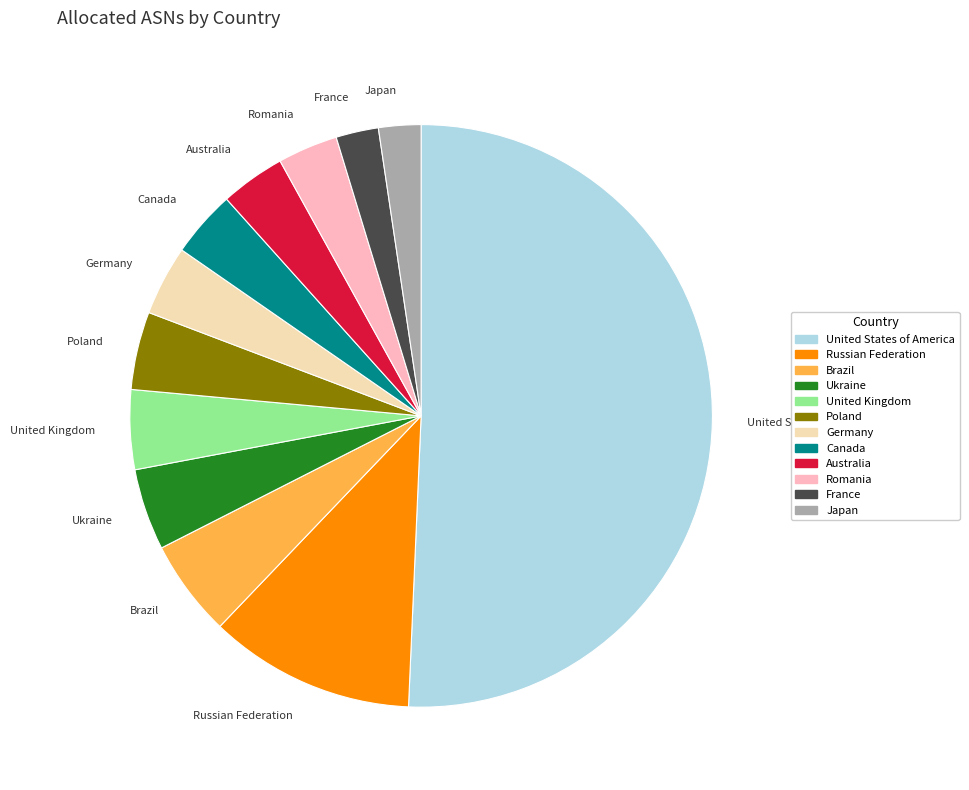

Which slice is the largest?

United States of America